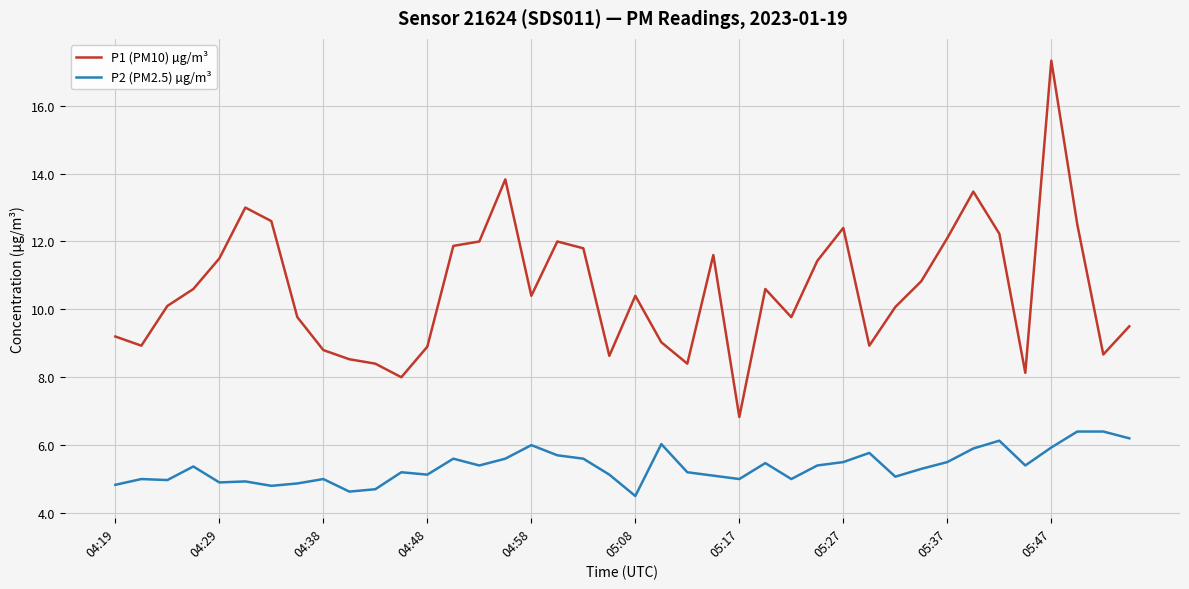

How many lines are shown in the chart?

2